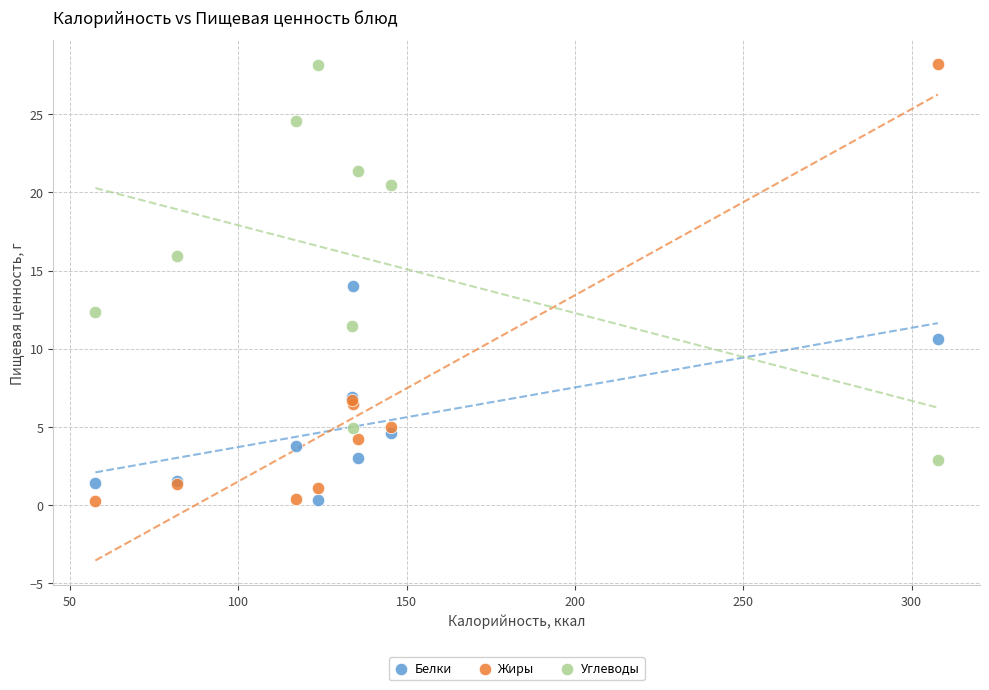

Which series has the largest Y range (max minus min)?

Жиры